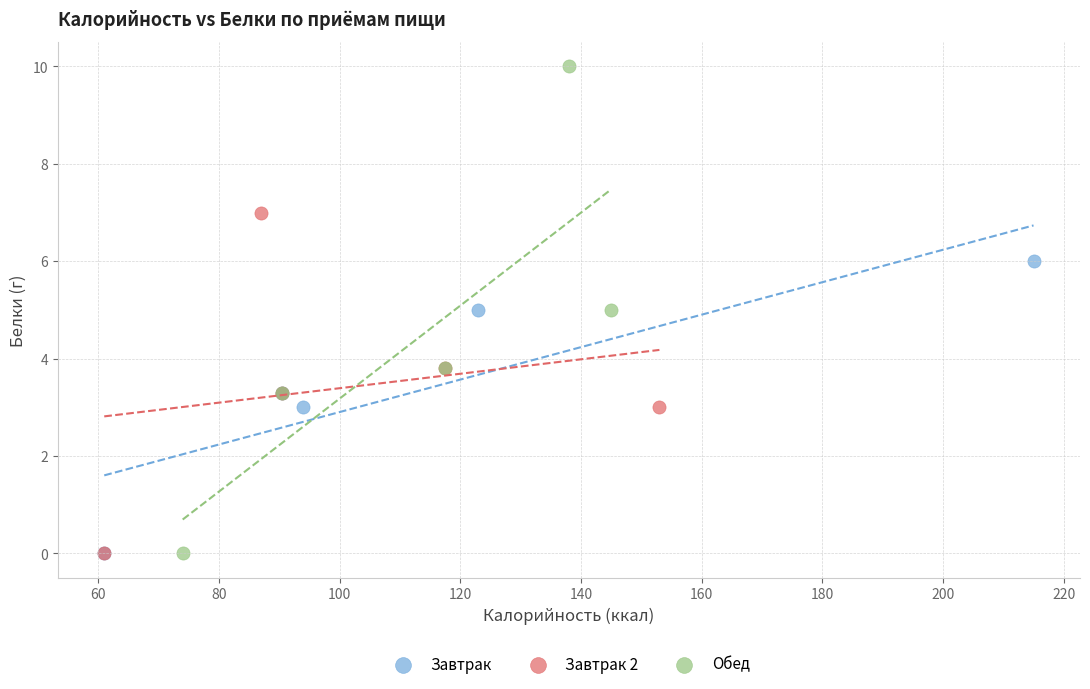

Which series reaches the maximum Y coordinate?

Обед